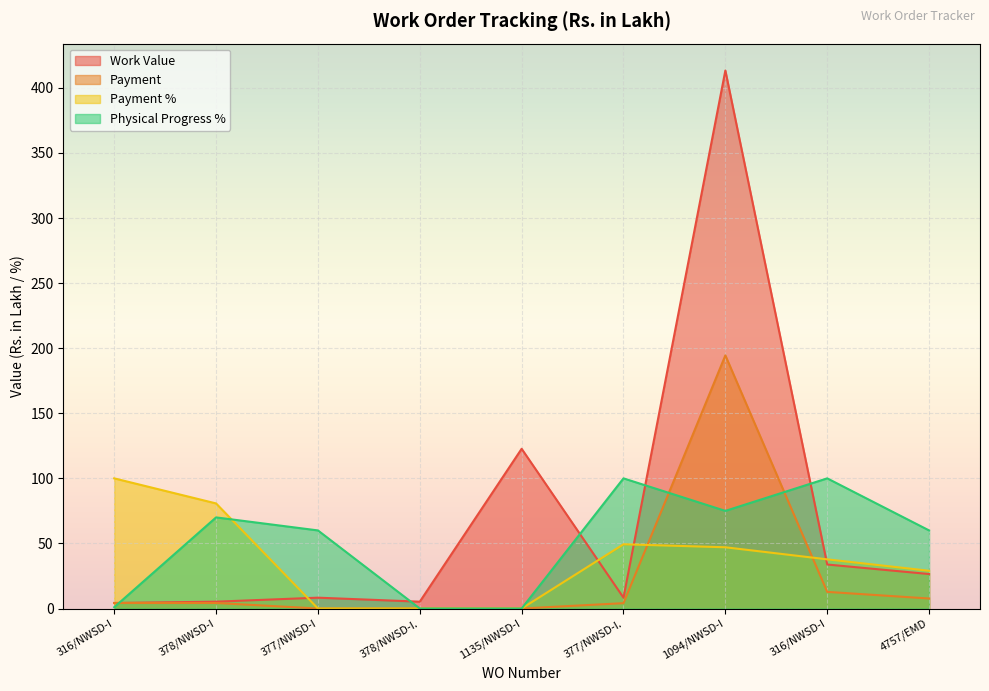

At how many categories does at least one series exceed 315?

1